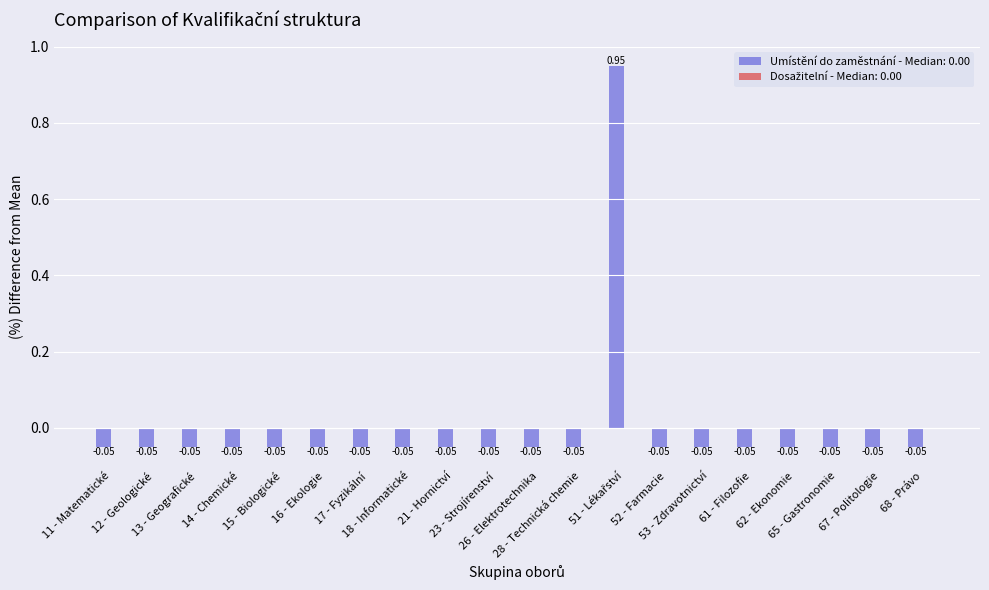

Count the number of data series in this chart.

1